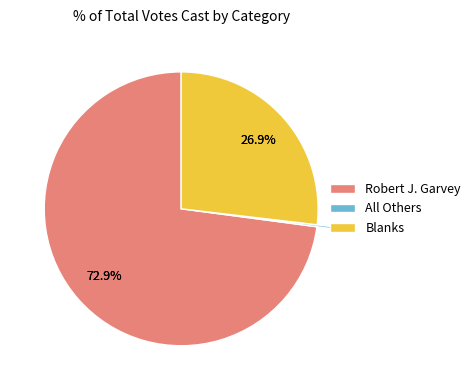

The All Others slice represents 1% of the pie. True or false?

False